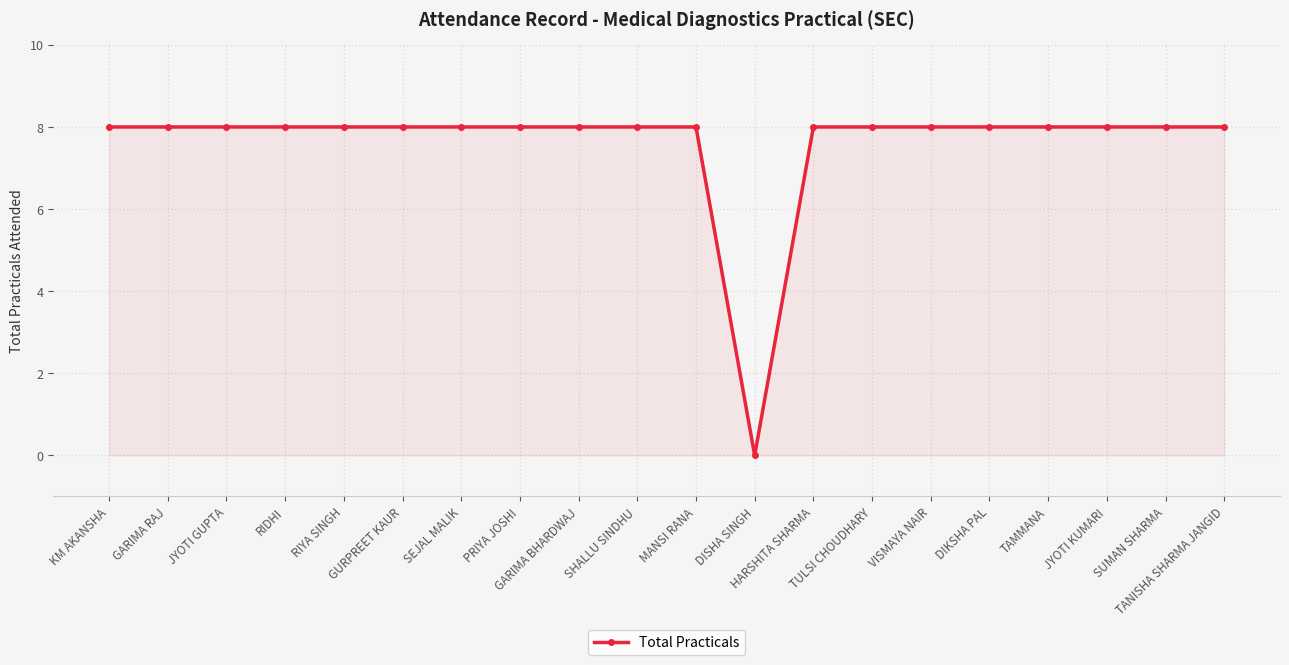

Does the chart have visible grid lines?

Yes